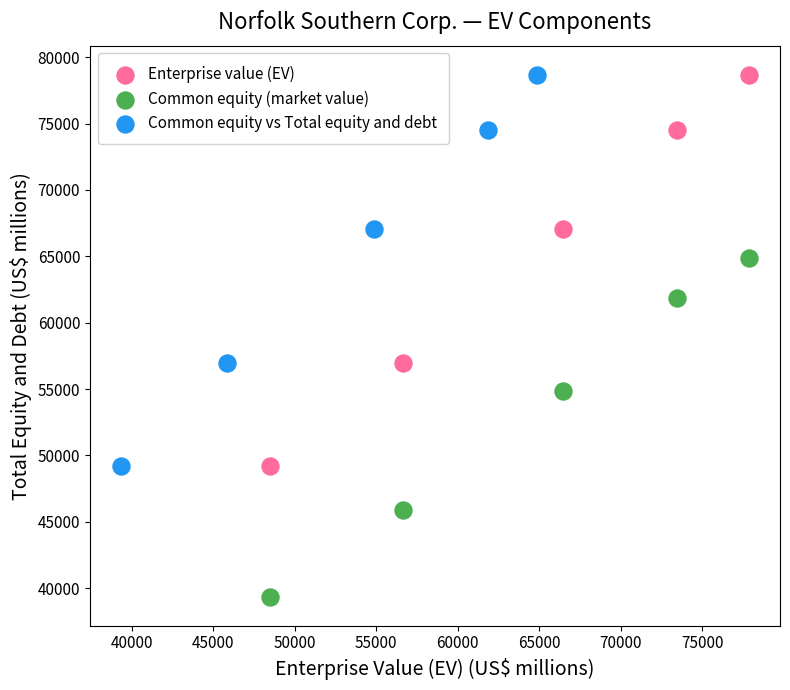

What are all the series names shown in the legend?

Enterprise value (EV), Common equity (market value), Common equity vs Total equity and debt